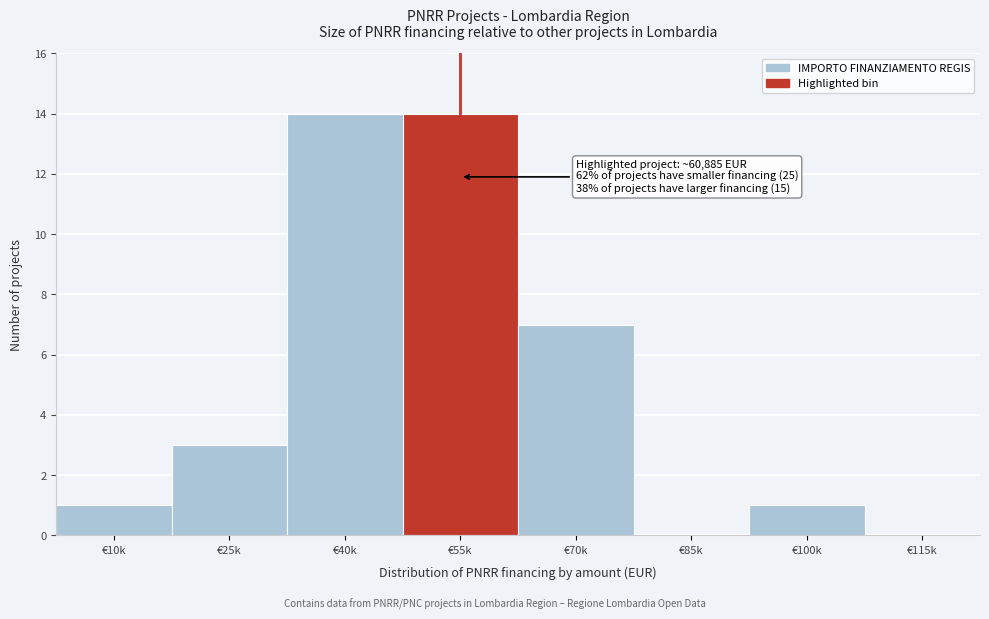

Reading right to left, transcribe all the data shown in this chart.

€115k=0	€100k=1	€85k=0	€70k=7	€55k=14	€40k=14	€25k=3	€10k=1